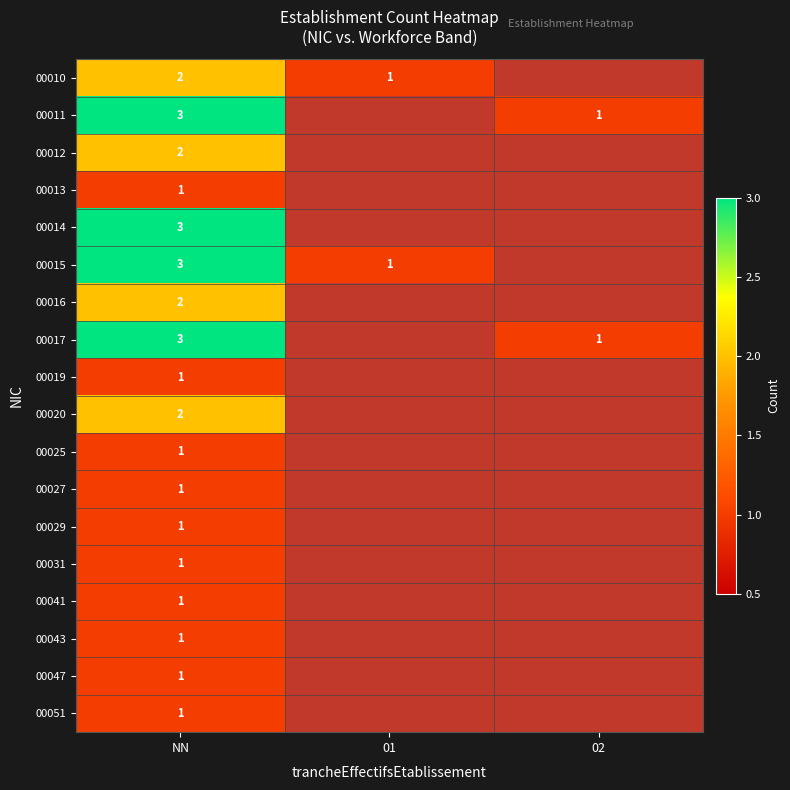

True or false: 00019 has a value of 1.0 at NN.

True